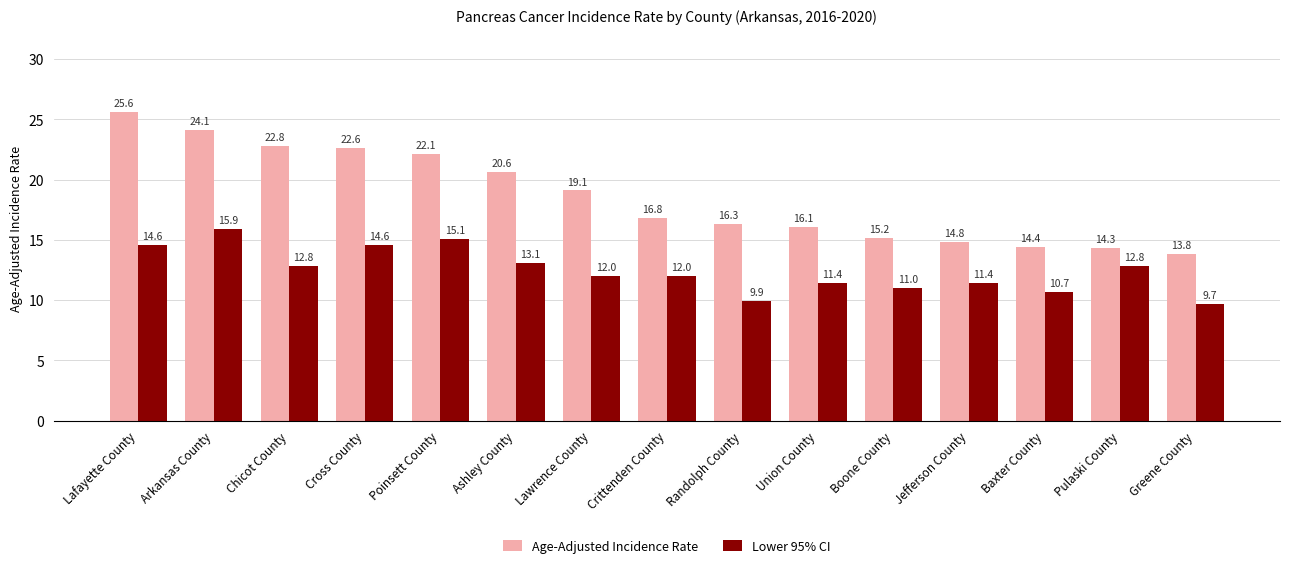

The Lower 95% CI series shows 4.8 at Lafayette County. True or false?

False